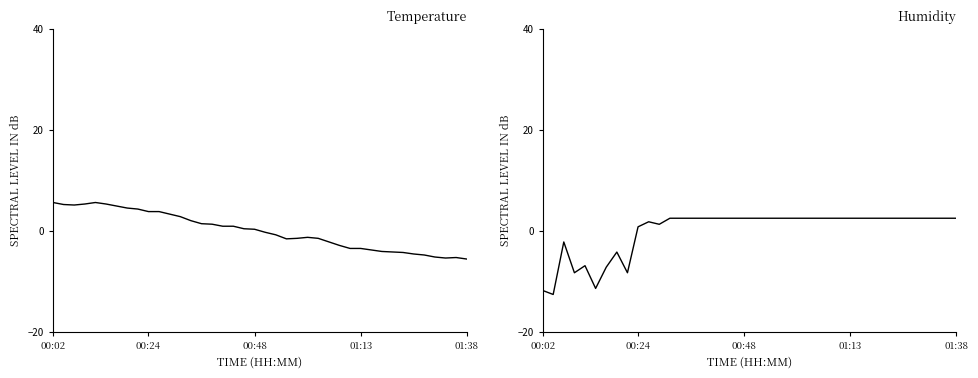

What is the value of the temperature point at the 15th from the left?

1.4